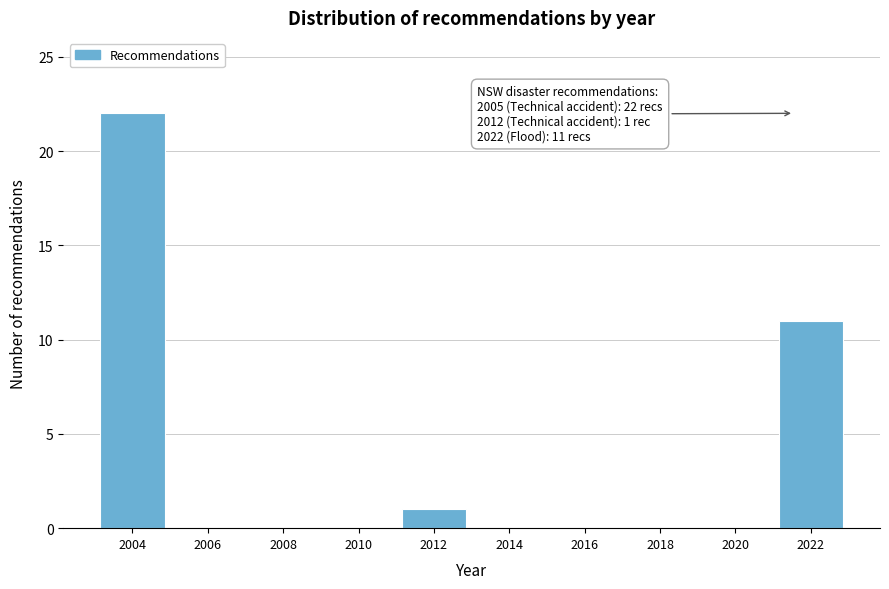

Reading right to left, transcribe all the data shown in this chart.

2022=11	2020=0	2018=0	2016=0	2014=0	2012=1	2010=0	2008=0	2006=0	2004=22